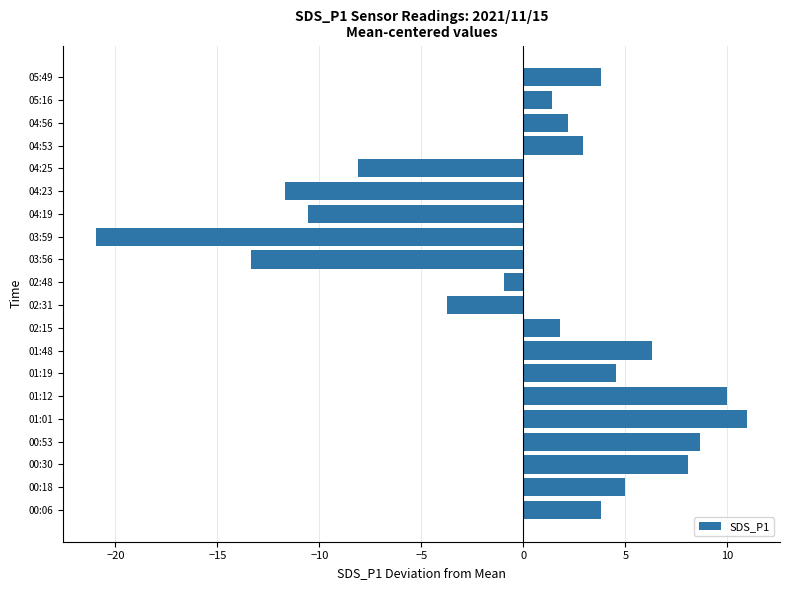

How many values are below 2?

9